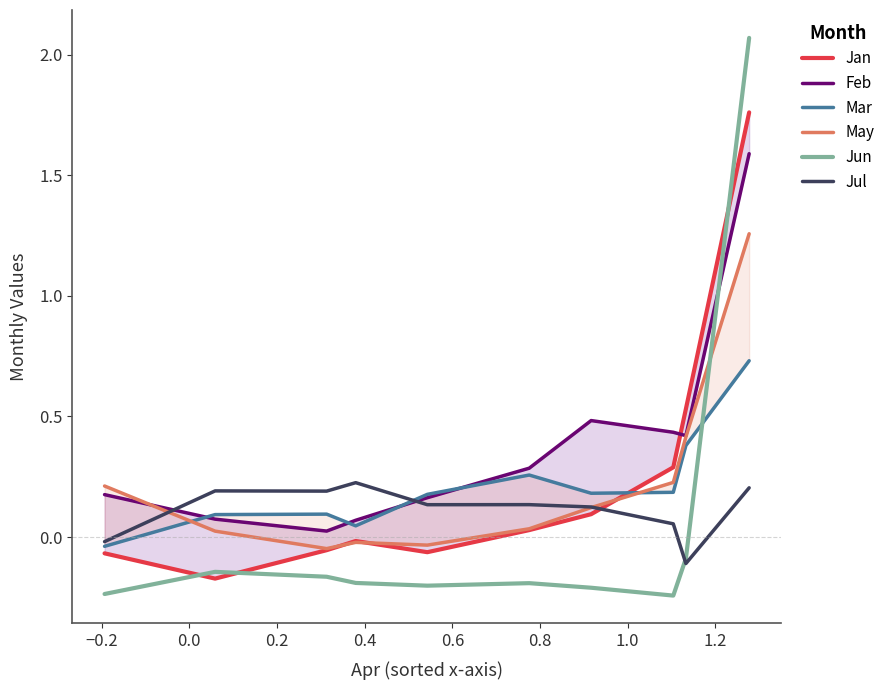

What are all the series names shown in the legend?

Jan, Feb, Mar, May, Jun, Jul